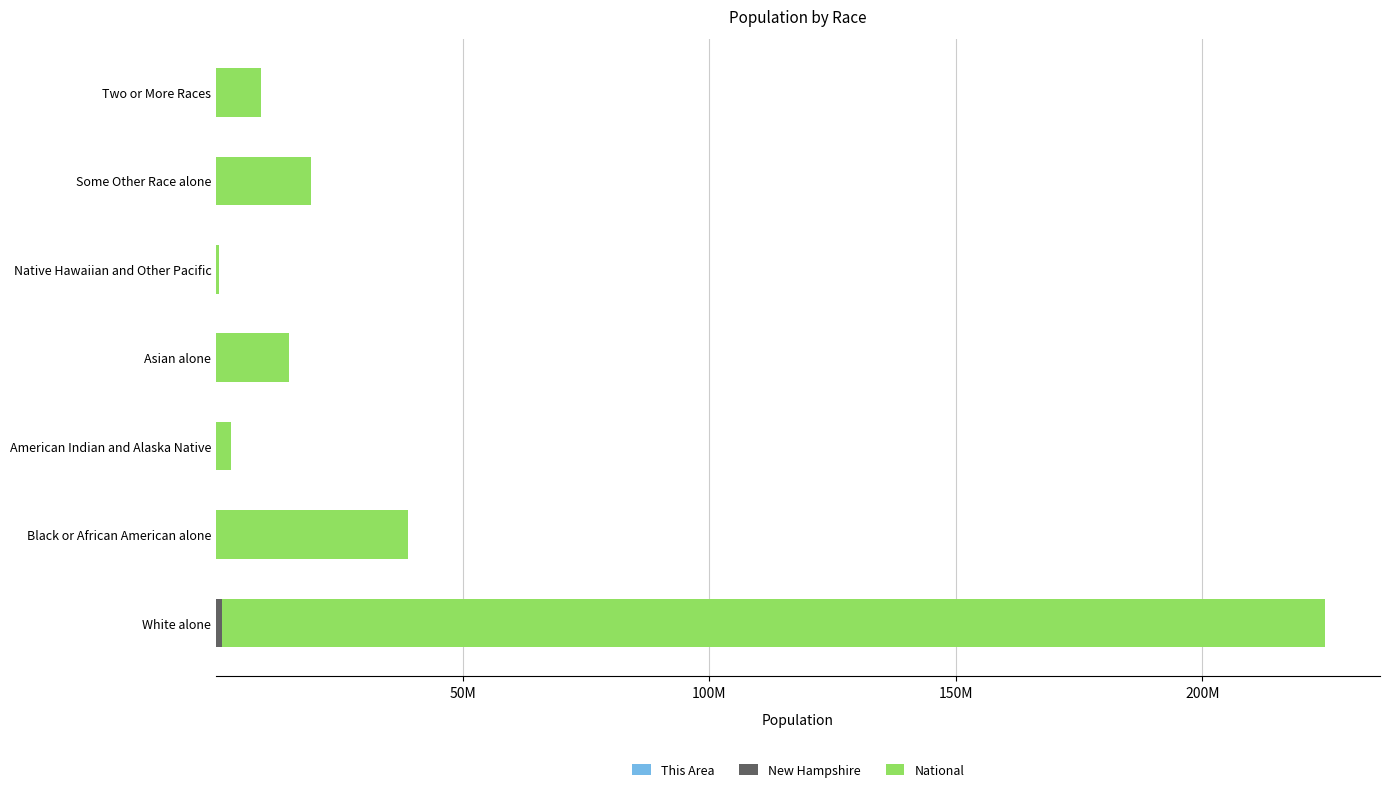

What are all the series names shown in the legend?

This Area, New Hampshire, National